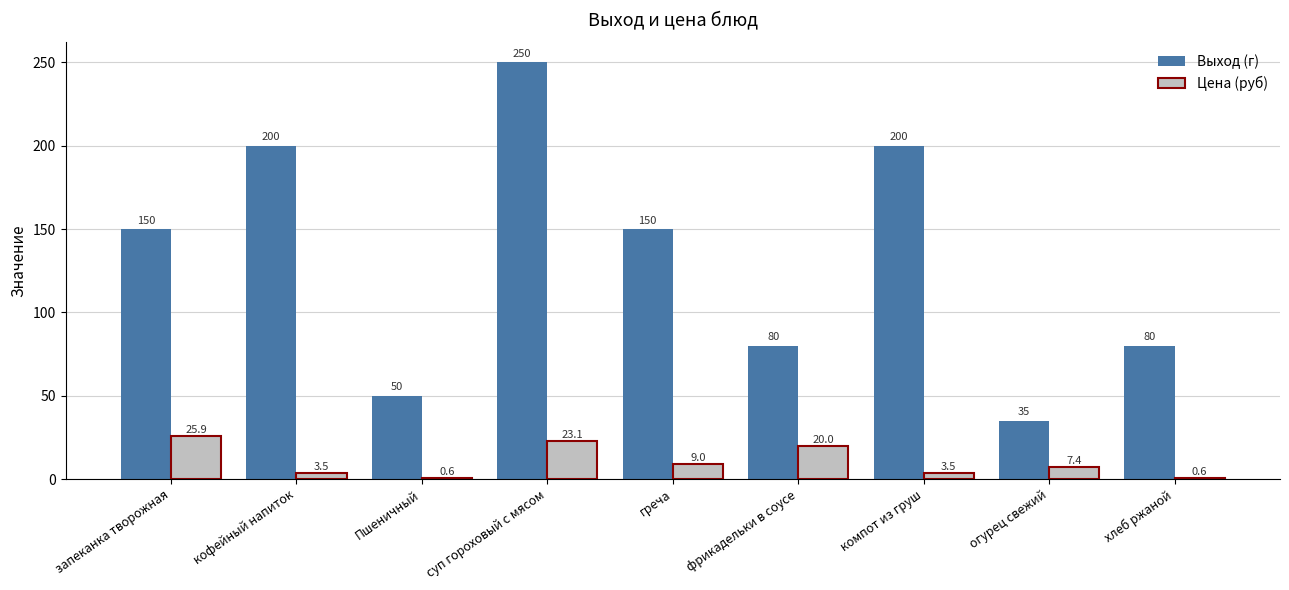

Is the value of Выход (г) at компот из груш greater than the value of Цена (руб) at запеканка творожная?

Yes